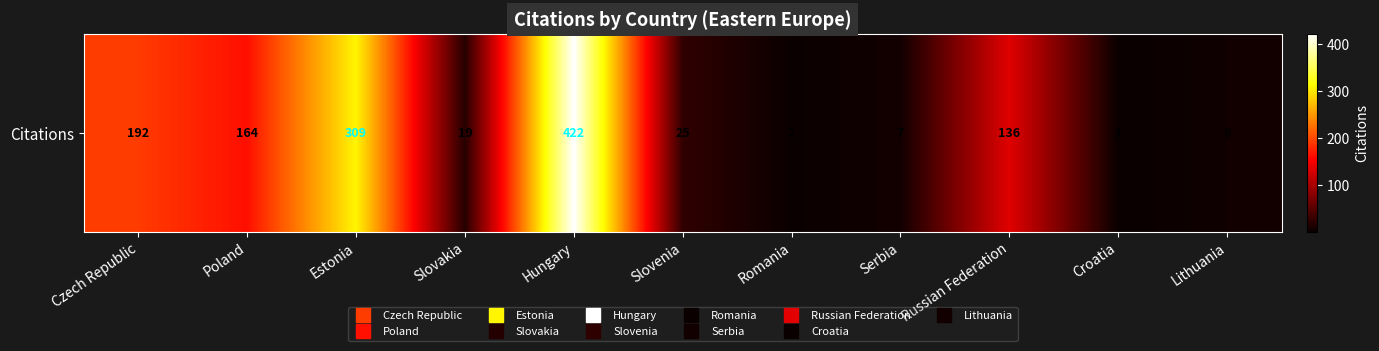

What is the greatest value displayed?

422